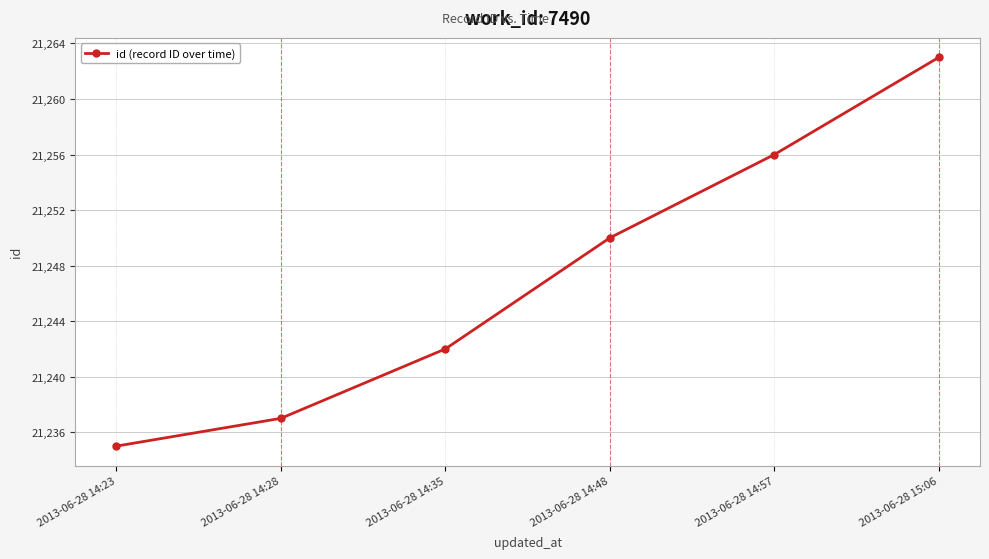

Which has a higher value, 2013-06-28 14:23 or 2013-06-28 15:06?

2013-06-28 15:06